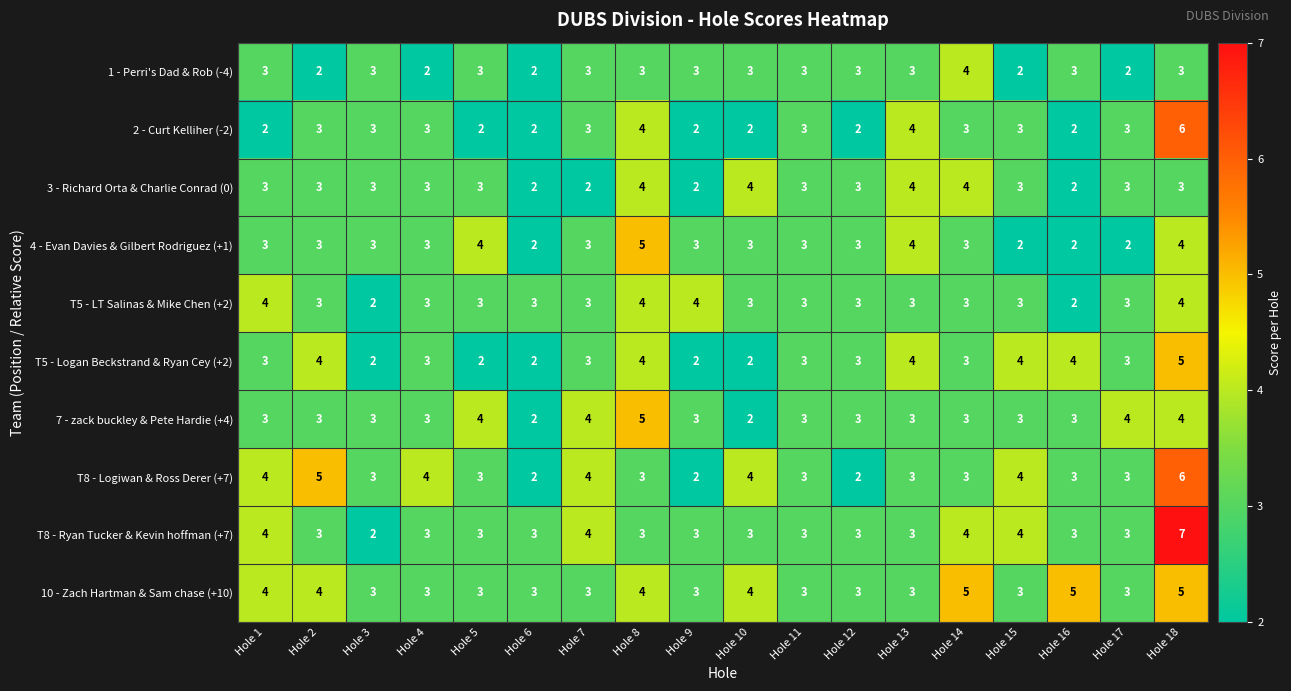

What is the spread (max minus min) of values at Hole 4?

2